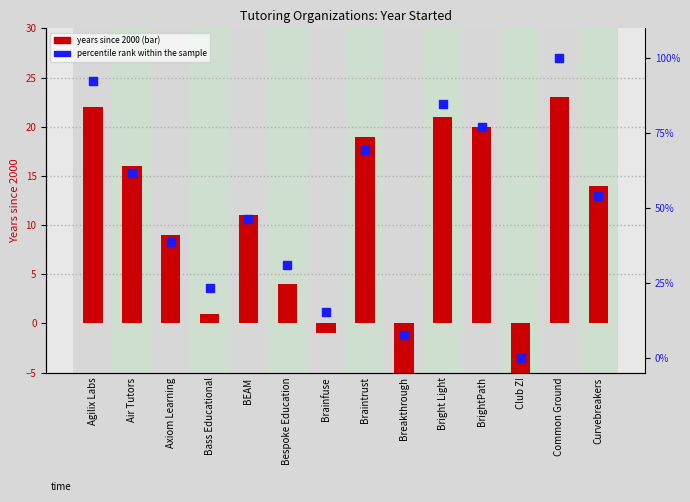

Which series contains the highest Y value?

percentile rank within the sample